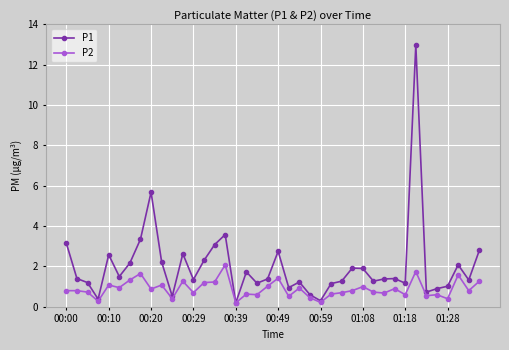

In P2, how many points are lower than both neighbors (excluding endpoints)?

14